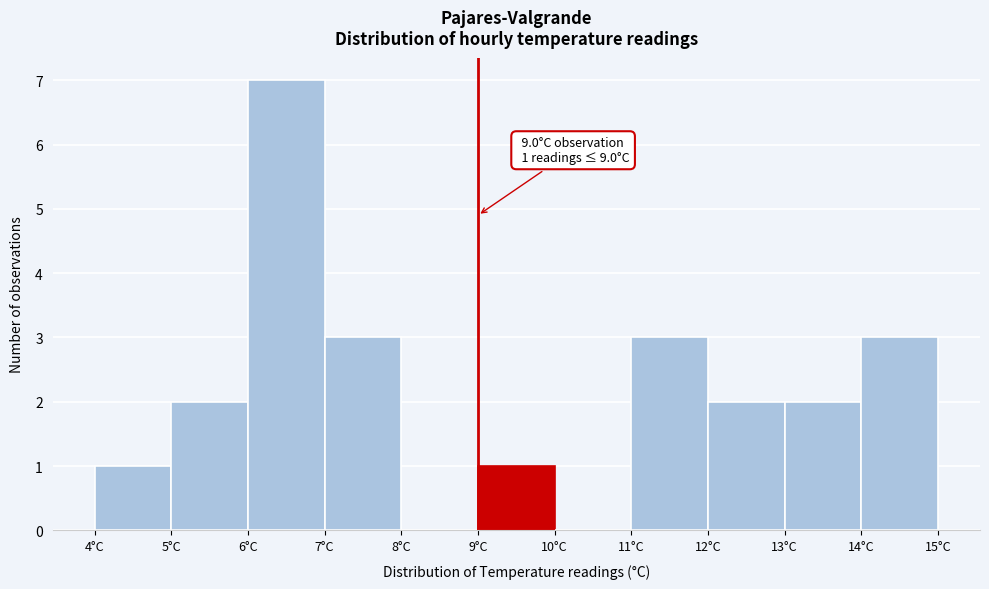

Over which range of the x-axis is the bar tallest?

6 to 7